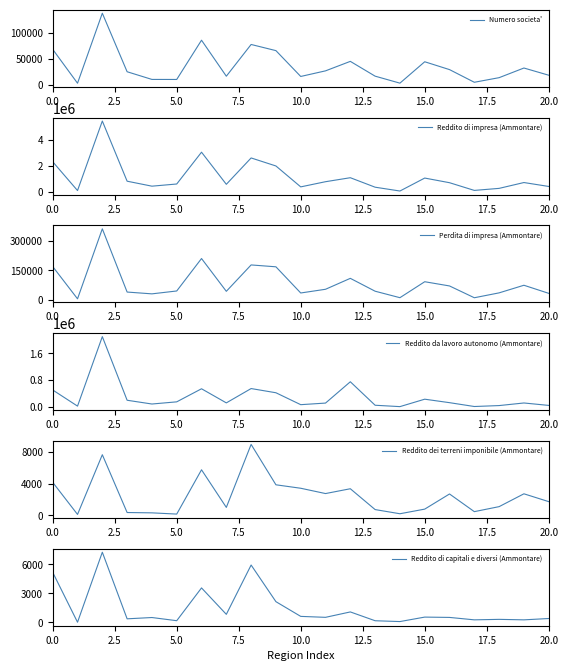

What is the smallest value displayed?

4